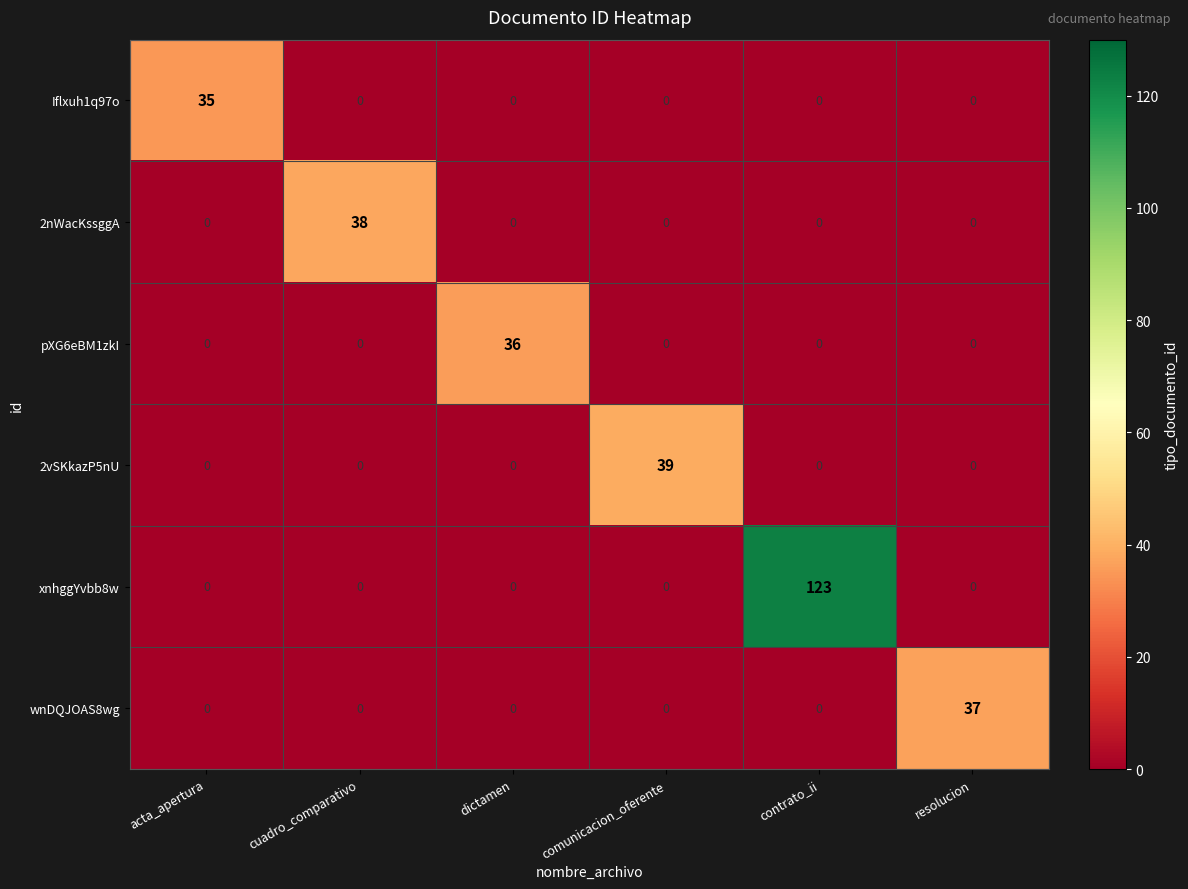

Which series has the largest total across all categories?

xnhggYvbb8w